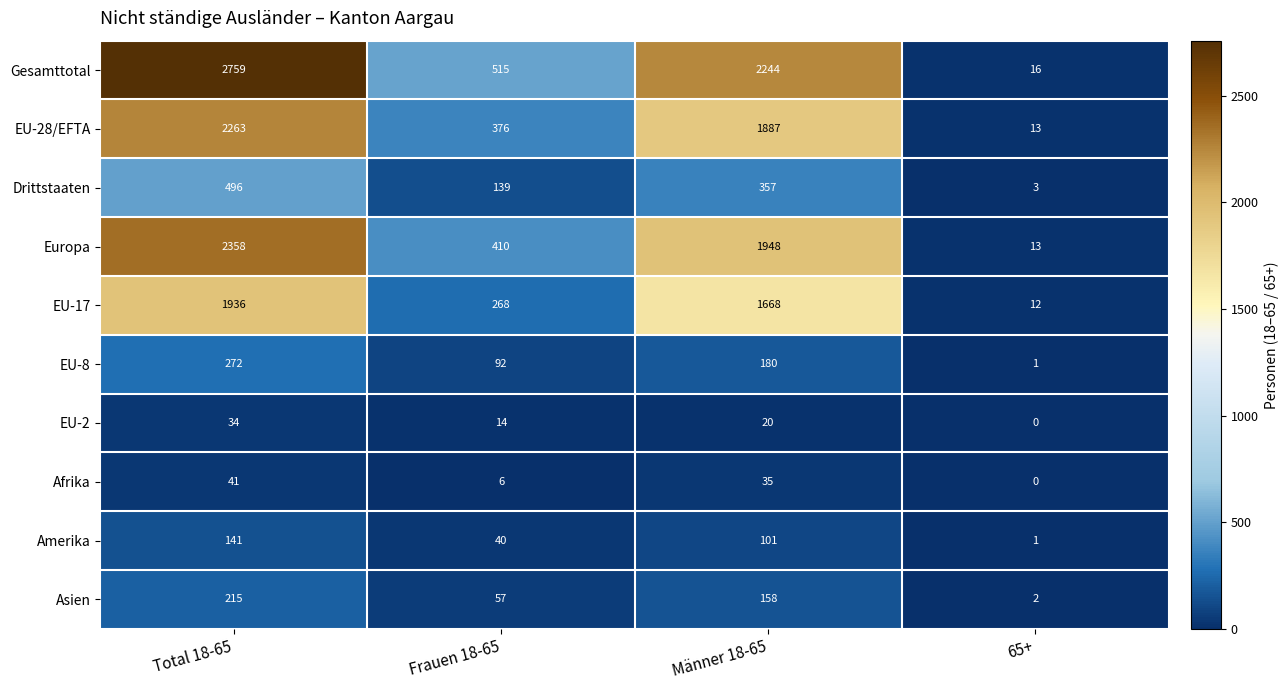

List the labels in order of EU-28/EFTA value, smallest first.

65+, Frauen 18-65, Männer 18-65, Total 18-65